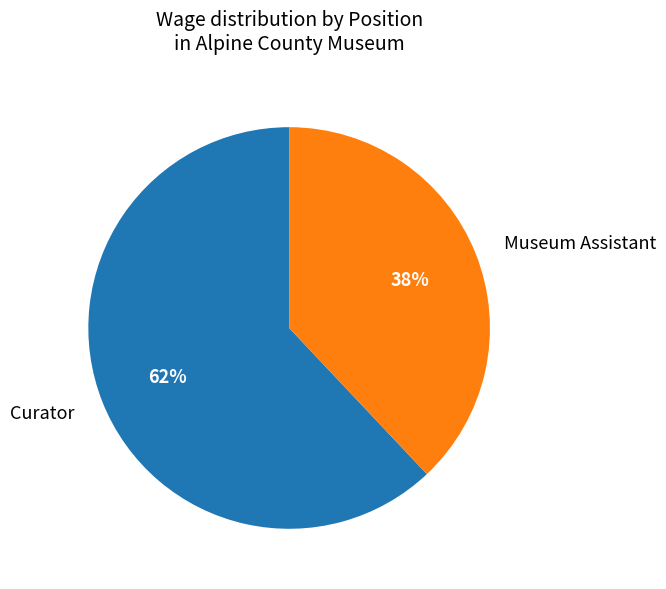

Which category has the smallest portion of the pie?

Museum Assistant